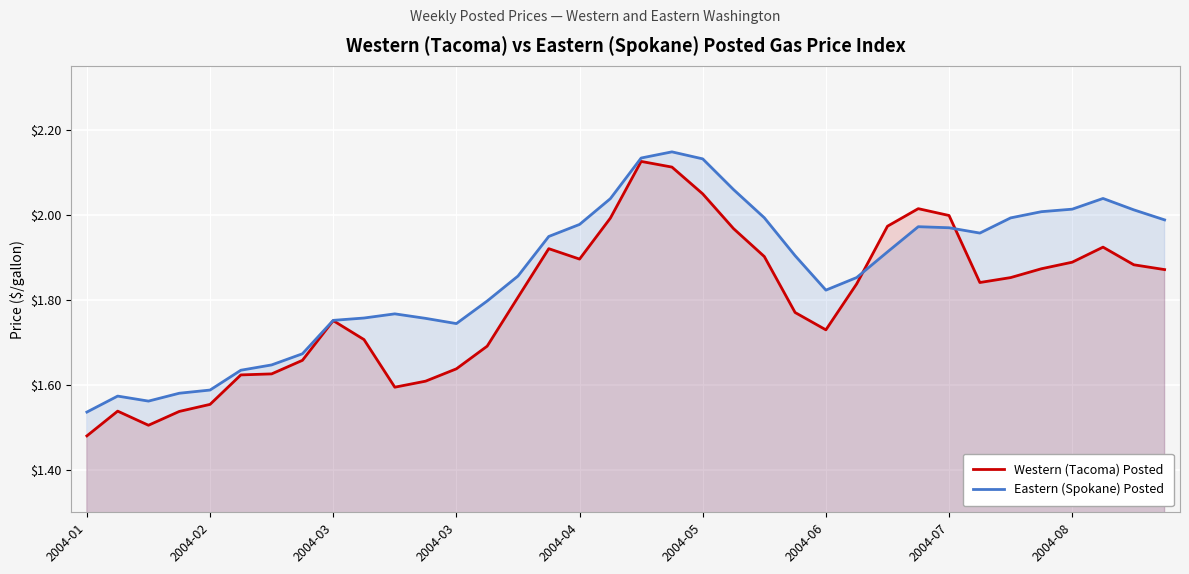

What is the average value of the Western (Tacoma) Posted series?

1.8